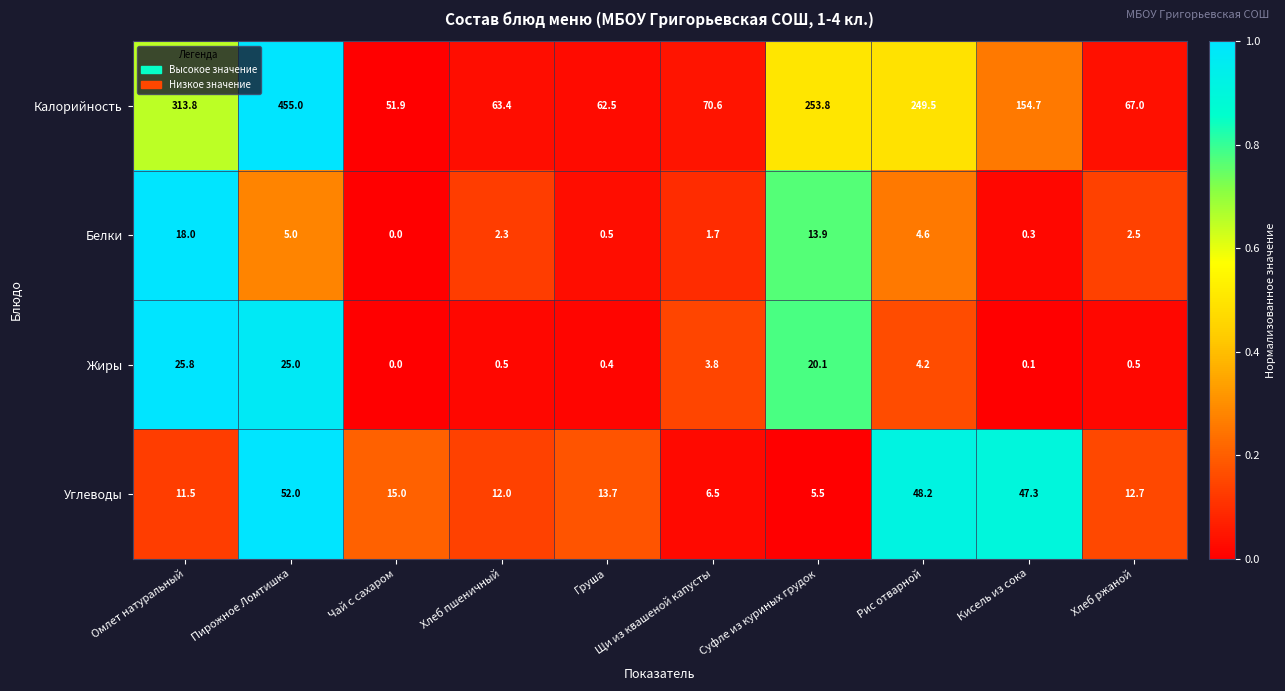

List the labels in order of Углеводы value, largest first.

Пирожное Ломтишка, Рис отварной, Кисель из сока, Чай с сахаром, Груша, Хлеб ржаной, Хлеб пшеничный, Омлет натуральный, Щи из квашеной капусты, Суфле из куриных грудок